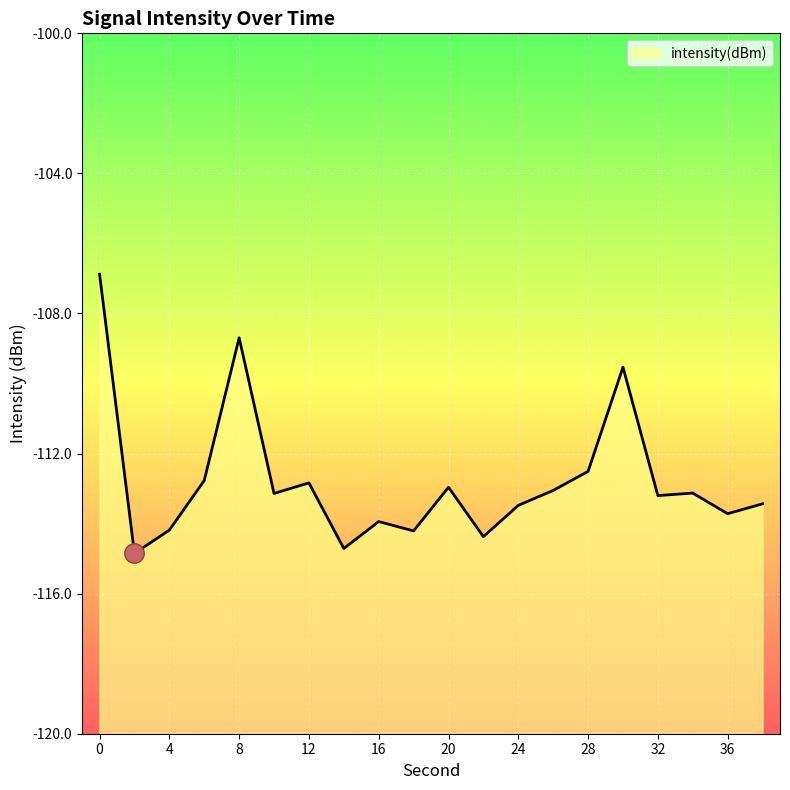

Read the value at 32.

-113.2